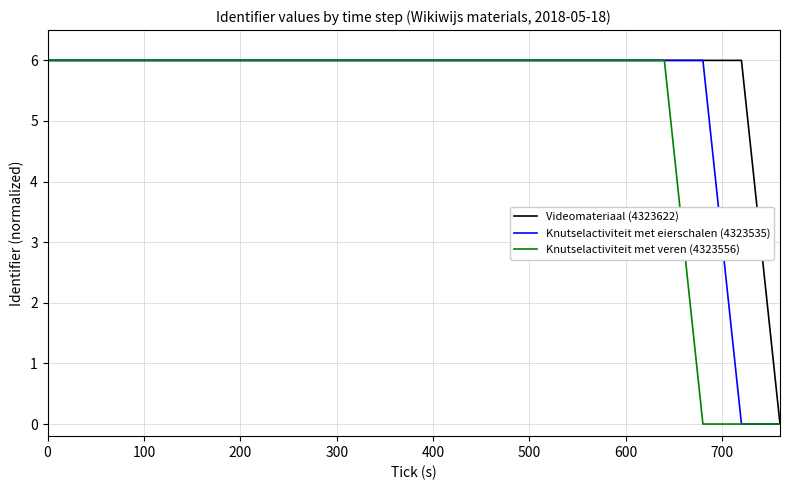

Rank the series by their average value, from lowest to highest.

Knutselactiviteit met veren (4323556), Knutselactiviteit met eierschalen (4323535), Videomateriaal (4323622)